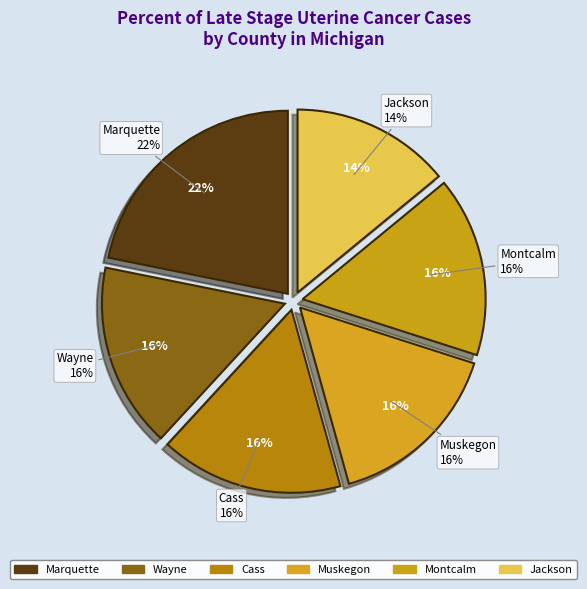

How many segments does this pie chart have?

6